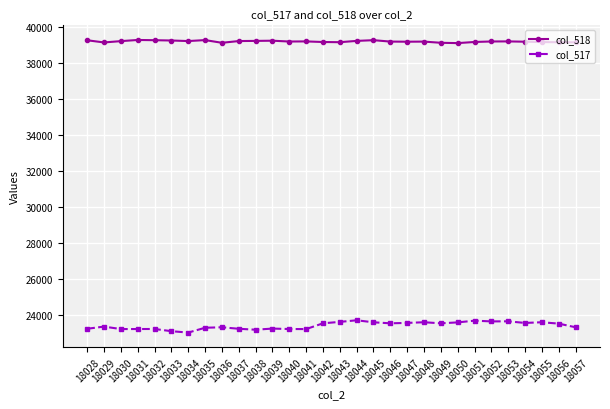

What is the minimum value for col_517?

23041